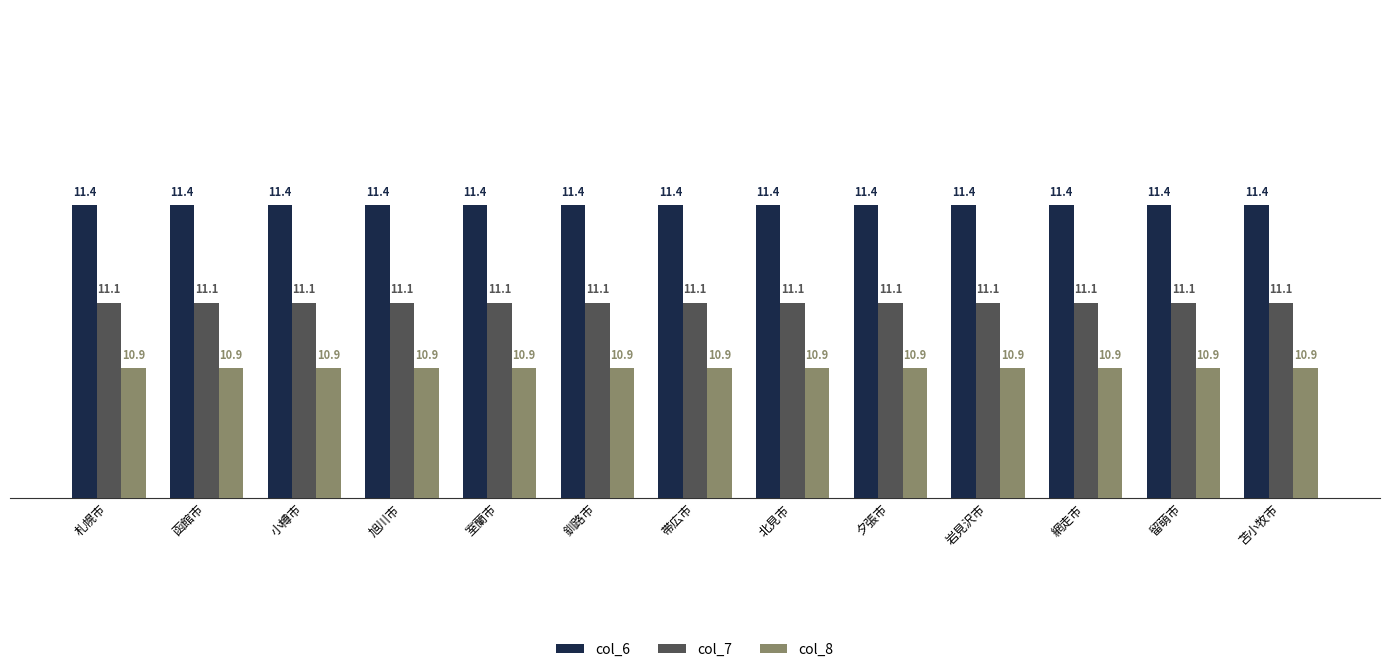

True or false: col_8 has a value of 19.1 at 苫小牧市.

False